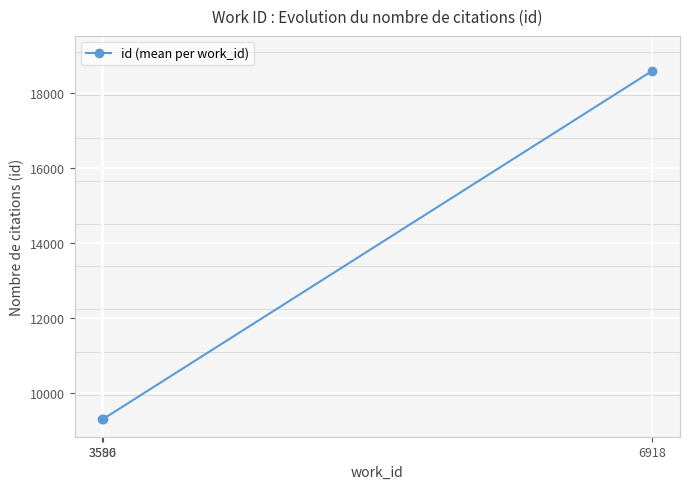

The chart shows a value of 9291.2 at 3590. True or false?

True